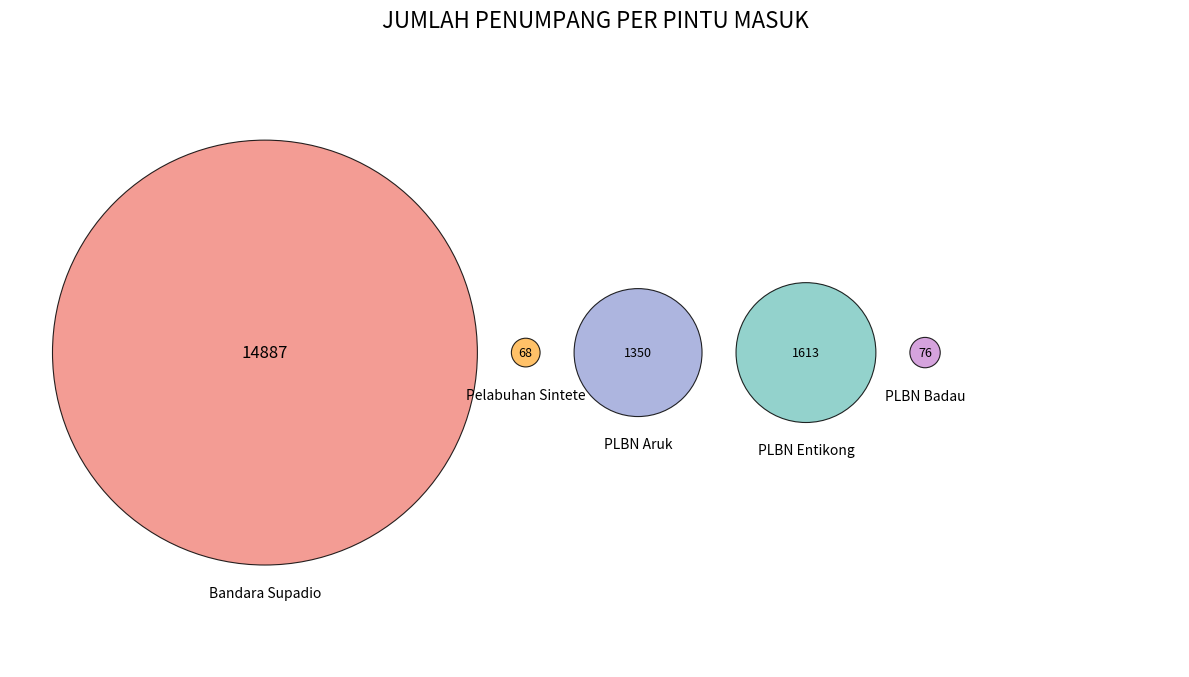

Which slice is the smallest?

Pelabuhan Sintete